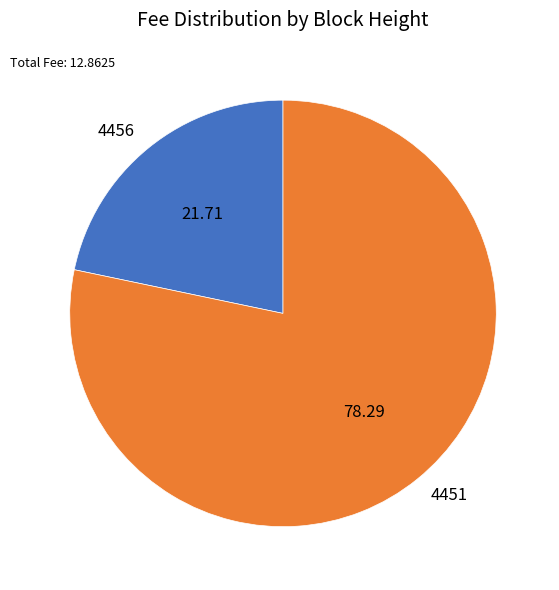

Which has a higher value, 4451 or 4456?

4451